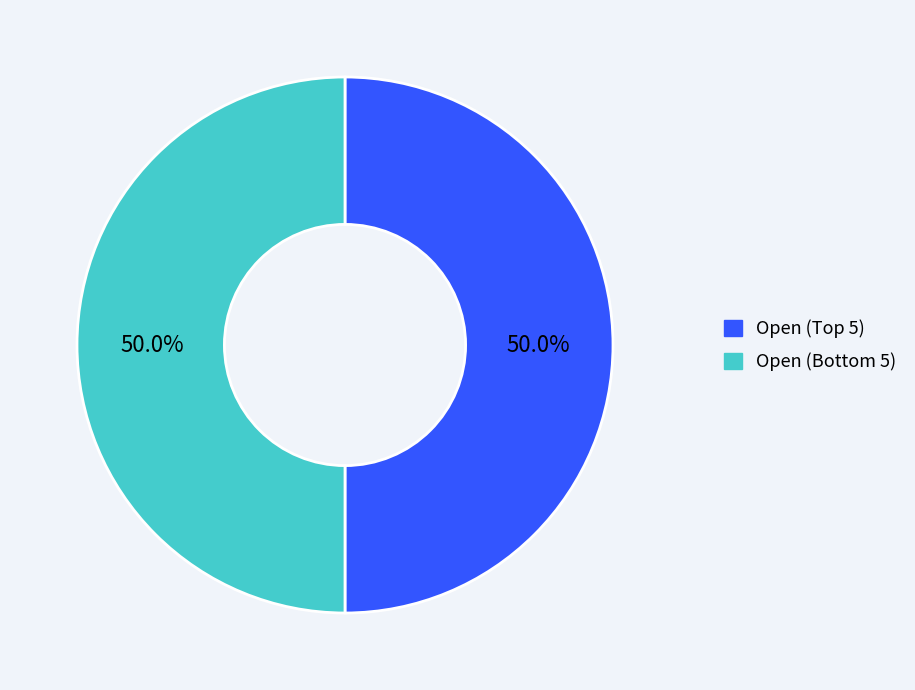

Count the number of slices in the pie.

2